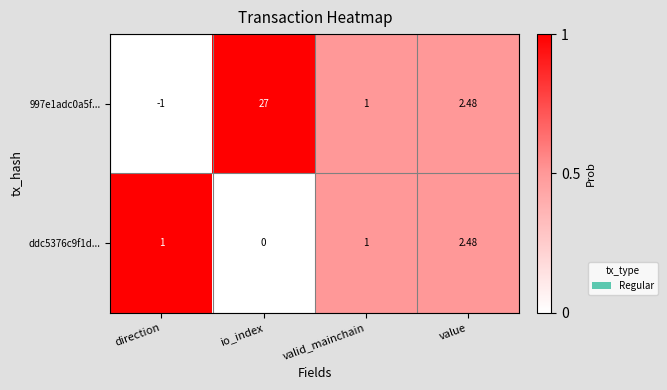

At which label does ddc5376c9f1d... reach its peak?

value